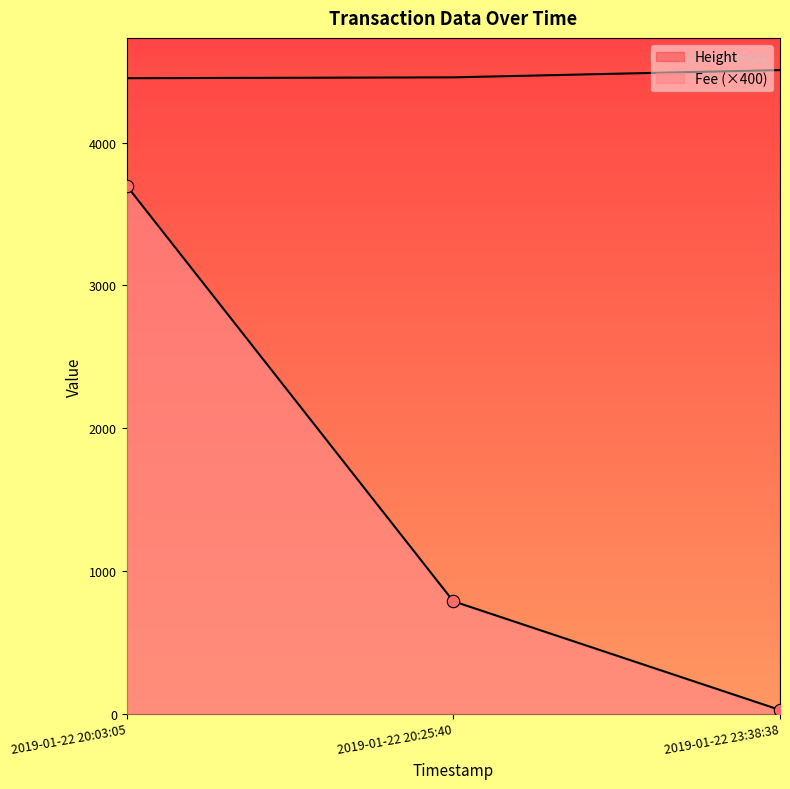

At which category is the sum across all series the highest?

2019-01-22 20:03:05